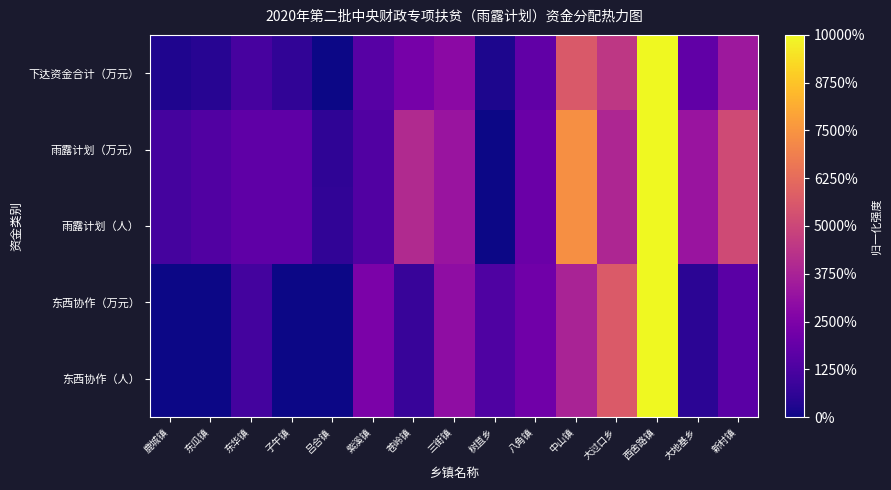

Reading left to right, what are all the values shown in this chart?

下达资金合计（万元）: 鹿城镇=0.0	东瓜镇=0.0	东华镇=0.1	子午镇=0.1	吕合镇=0.0	紫溪镇=0.2	苍岭镇=0.2	三街镇=0.3	树苴乡=0.0	八角镇=0.2	中山镇=0.6	大过口乡=0.4	西舍路镇=1.0	大地基乡=0.2	新村镇=0.3
雨露计划（万元）: 鹿城镇=0.1	东瓜镇=0.1	东华镇=0.2	子午镇=0.2	吕合镇=0.1	紫溪镇=0.1	苍岭镇=0.4	三街镇=0.3	树苴乡=0.0	八角镇=0.2	中山镇=0.7	大过口乡=0.4	西舍路镇=1.0	大地基乡=0.3	新村镇=0.5
雨露计划（人）: 鹿城镇=0.1	东瓜镇=0.1	东华镇=0.2	子午镇=0.2	吕合镇=0.1	紫溪镇=0.1	苍岭镇=0.4	三街镇=0.3	树苴乡=0.0	八角镇=0.2	中山镇=0.7	大过口乡=0.4	西舍路镇=1.0	大地基乡=0.3	新村镇=0.5
东西协作（万元）: 鹿城镇=0.0	东瓜镇=0.0	东华镇=0.1	子午镇=0.0	吕合镇=0.0	紫溪镇=0.2	苍岭镇=0.1	三街镇=0.3	树苴乡=0.1	八角镇=0.2	中山镇=0.4	大过口乡=0.6	西舍路镇=1.0	大地基乡=0.1	新村镇=0.2
东西协作（人）: 鹿城镇=0.0	东瓜镇=0.0	东华镇=0.1	子午镇=0.0	吕合镇=0.0	紫溪镇=0.2	苍岭镇=0.1	三街镇=0.3	树苴乡=0.1	八角镇=0.2	中山镇=0.4	大过口乡=0.6	西舍路镇=1.0	大地基乡=0.1	新村镇=0.2